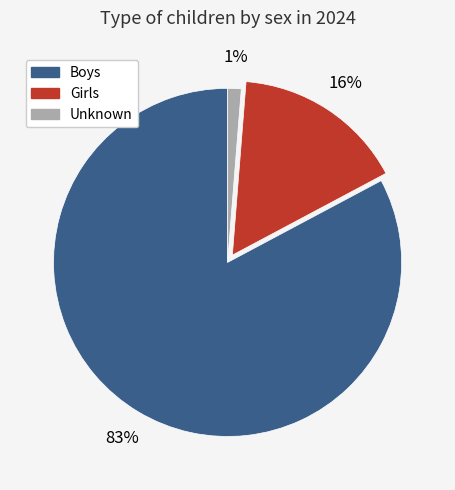

How many segments does this pie chart have?

3